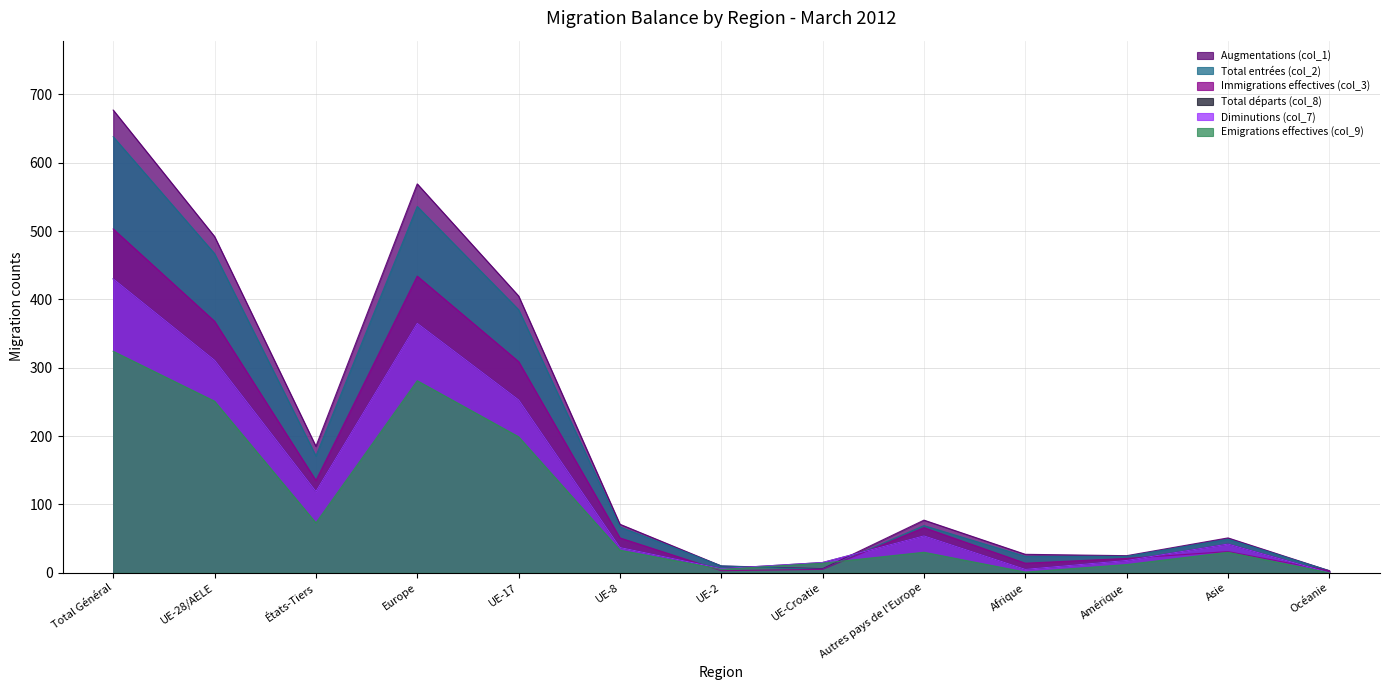

What value does the Total entrées (col_2) series have at États-Tiers?

171